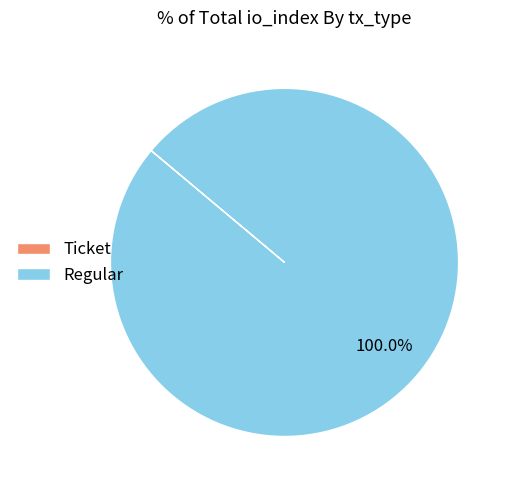

Which category has the biggest portion of the pie?

Regular